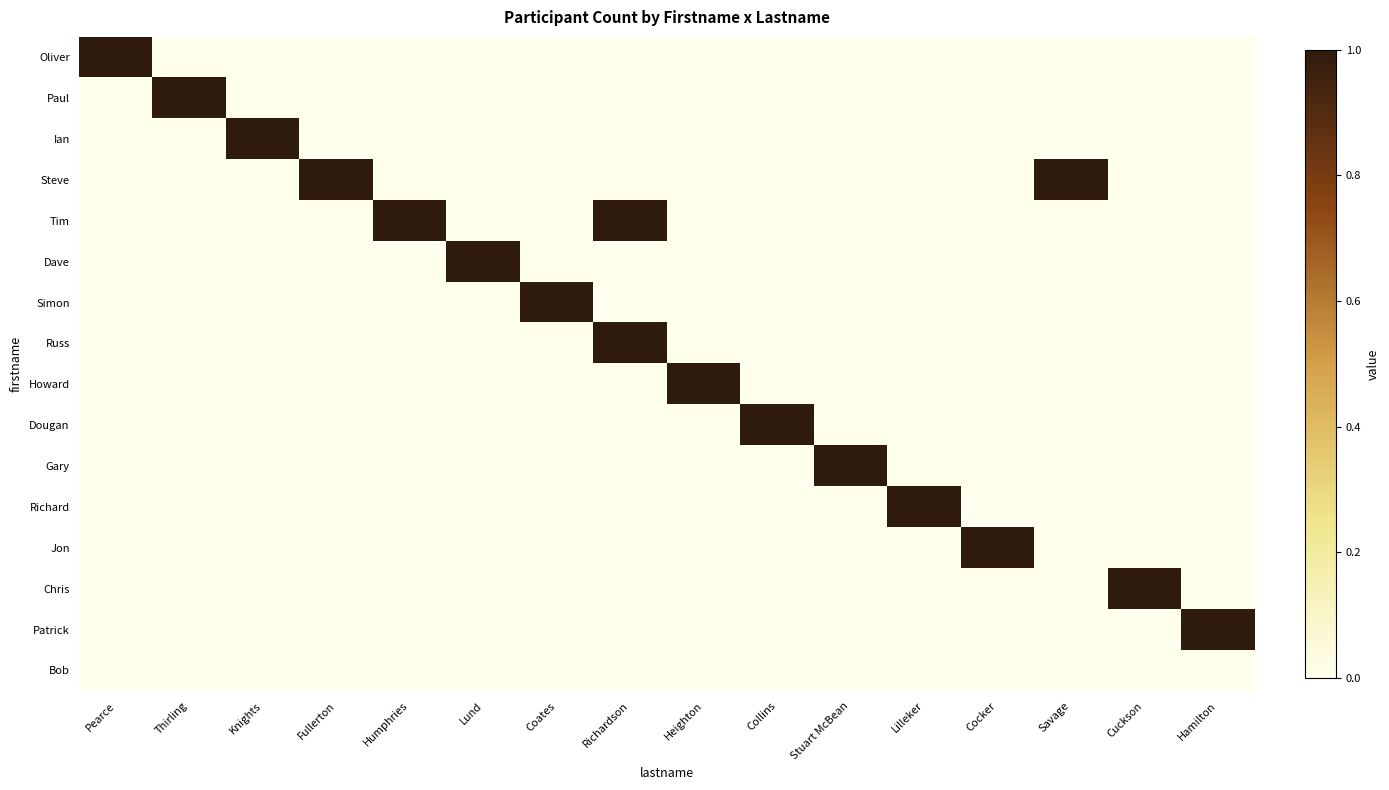

Between Cuckson and Fullerton, which is larger?

Cuckson